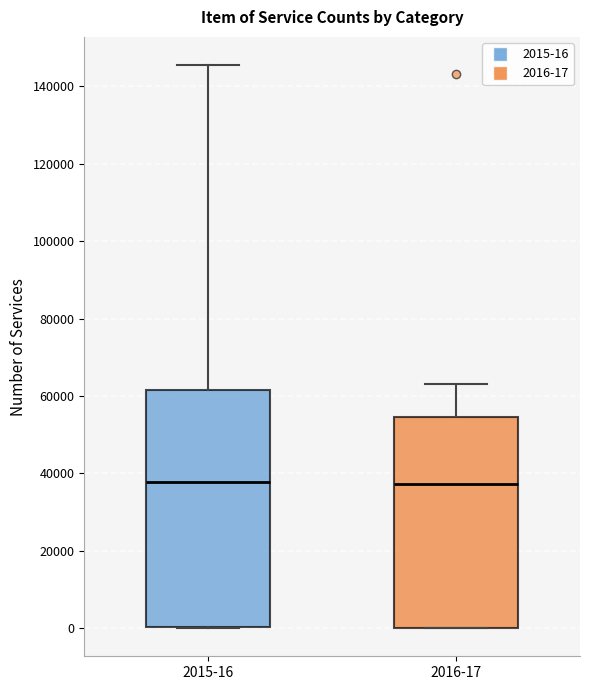

Where is the upper edge of the box for 2016-17 on the y-axis? The values are not printed on the chart, so give them approximately, as read against the axis.

54000